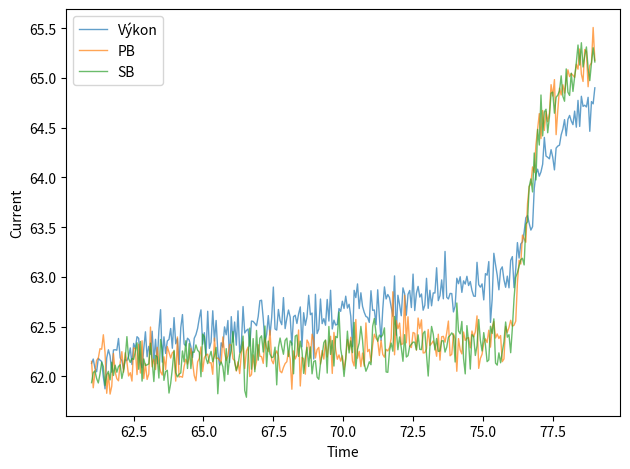

What is the label of the 3rd point from the right?

79